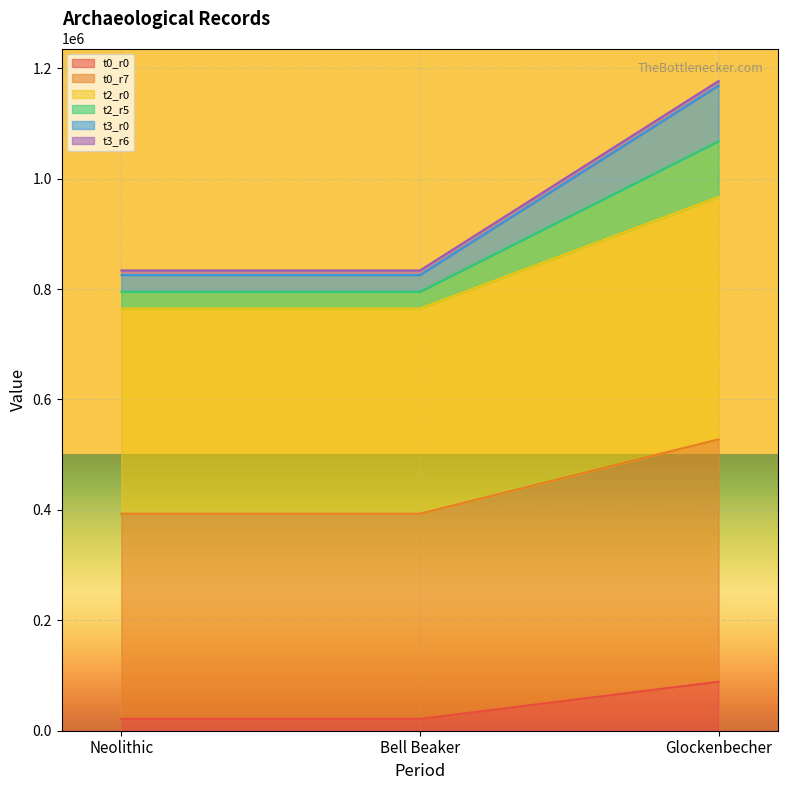

What is the value of the t2_r0 point at the 1st from the left?

764637